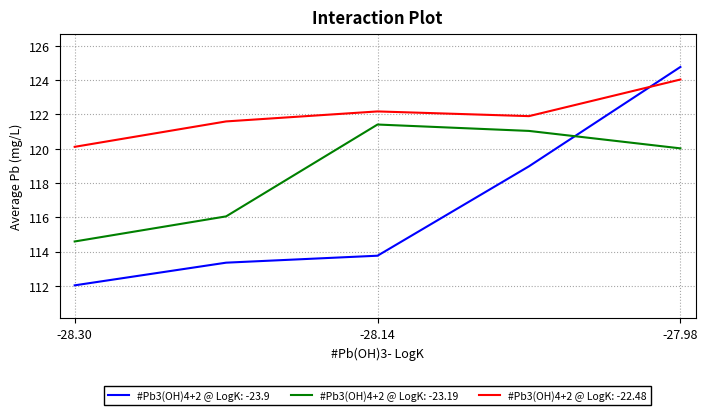

List the series in order of their overall mean, highest first.

#Pb3(OH)4+2 @ LogK: -22.48, #Pb3(OH)4+2 @ LogK: -23.19, #Pb3(OH)4+2 @ LogK: -23.9